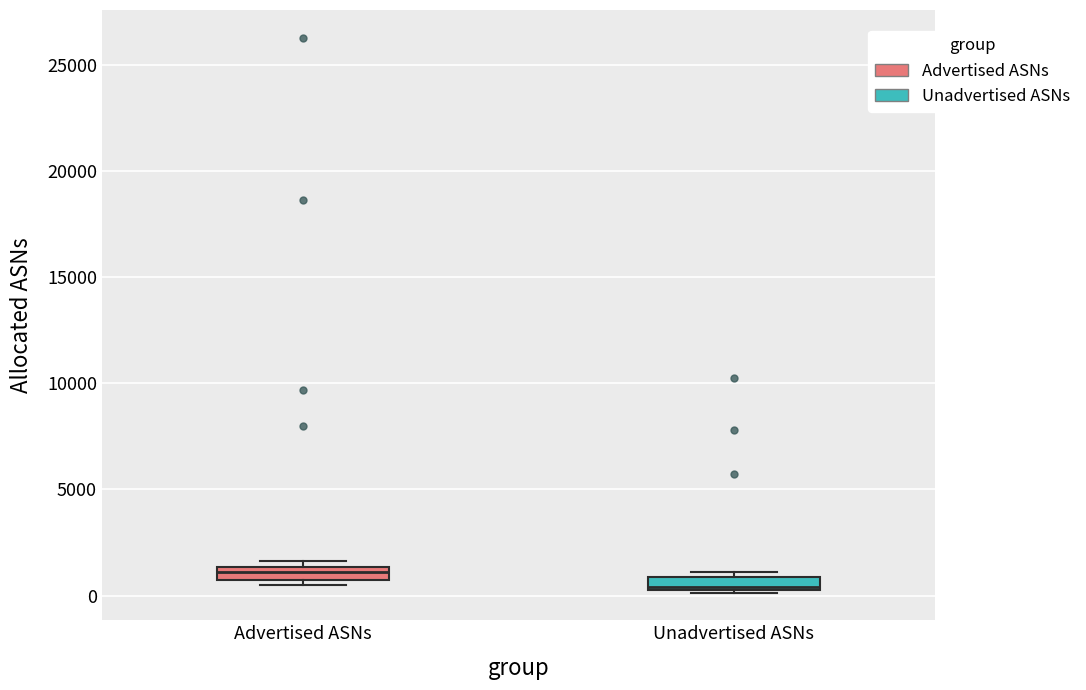

Which box has the highest median line?

Advertised ASNs